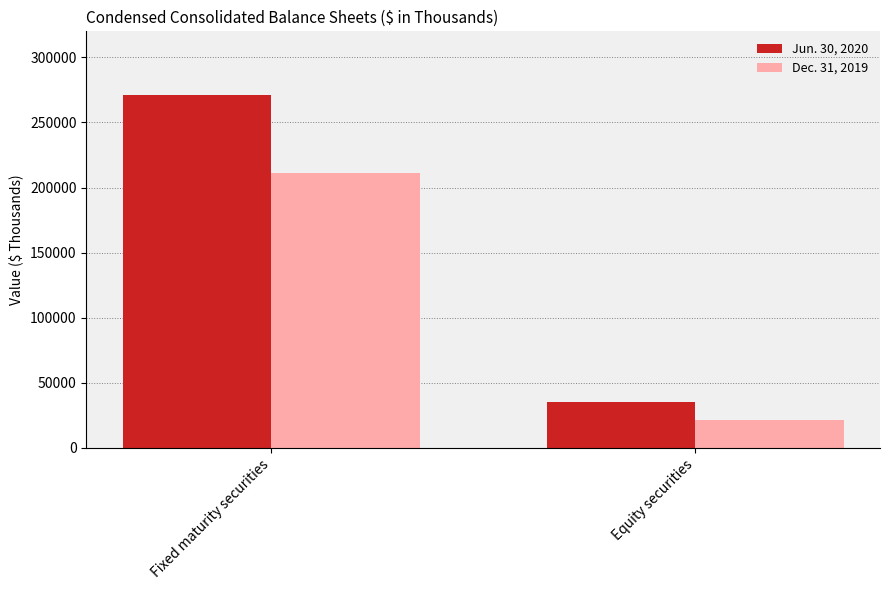

Is it true that Jun. 30, 2020 equals 128212 at Fixed maturity securities?

False